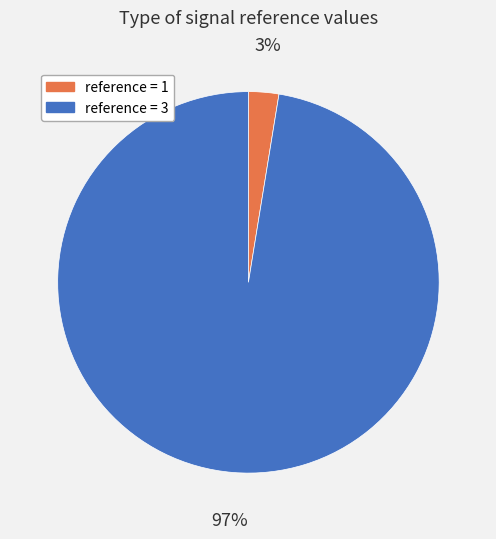

To the nearest percent, what is the average slice percentage?

50%